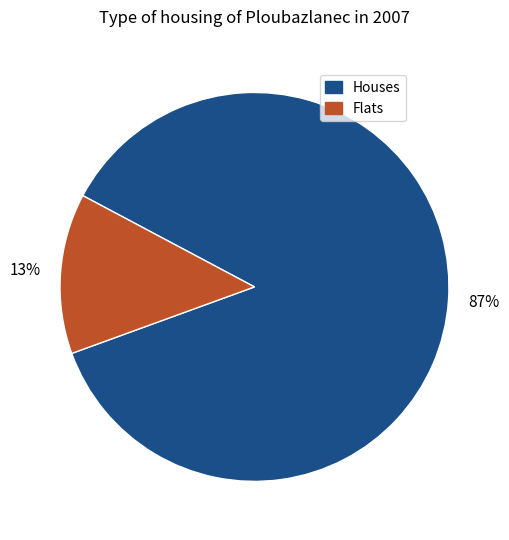

To the nearest percent, what is the average slice percentage?

50%